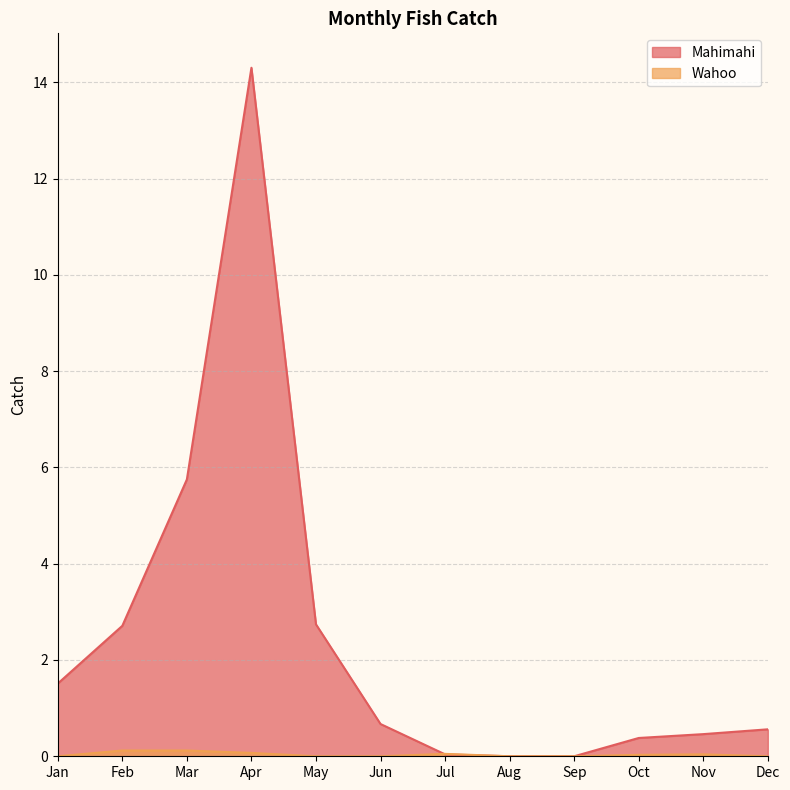

What is the total value across all series at Feb?

2.8